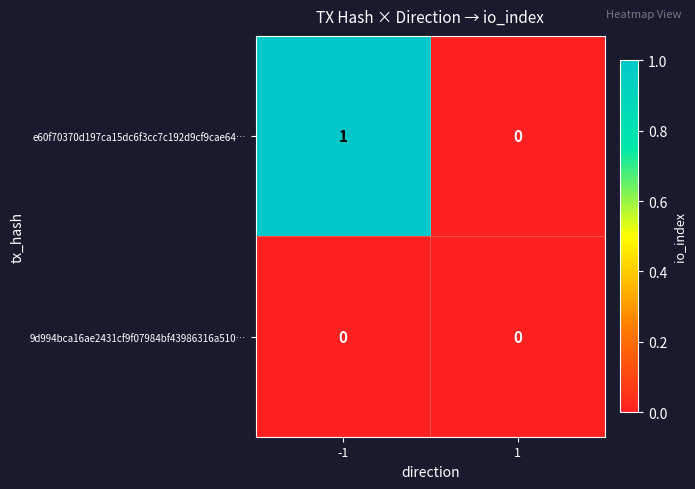

The 9d994bca16ae2431cf9f07984bf43986316a510… series shows 0 at 1. True or false?

True